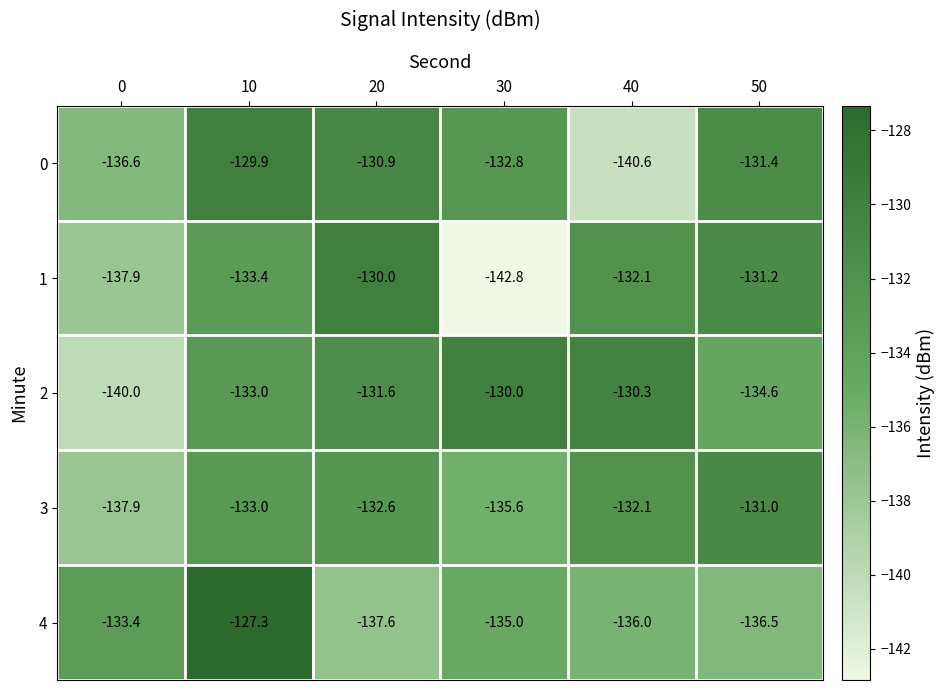

Which label corresponds to the largest value in the chart?

10